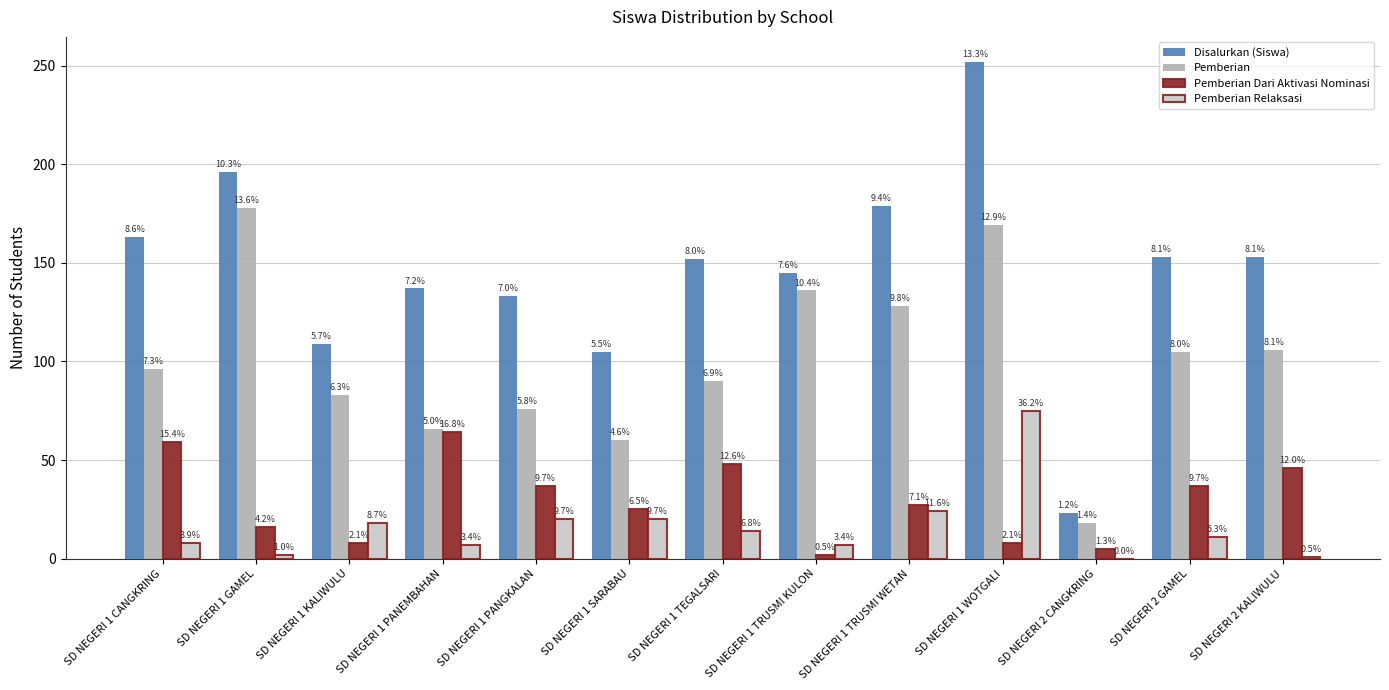

Are the bars horizontal?

No